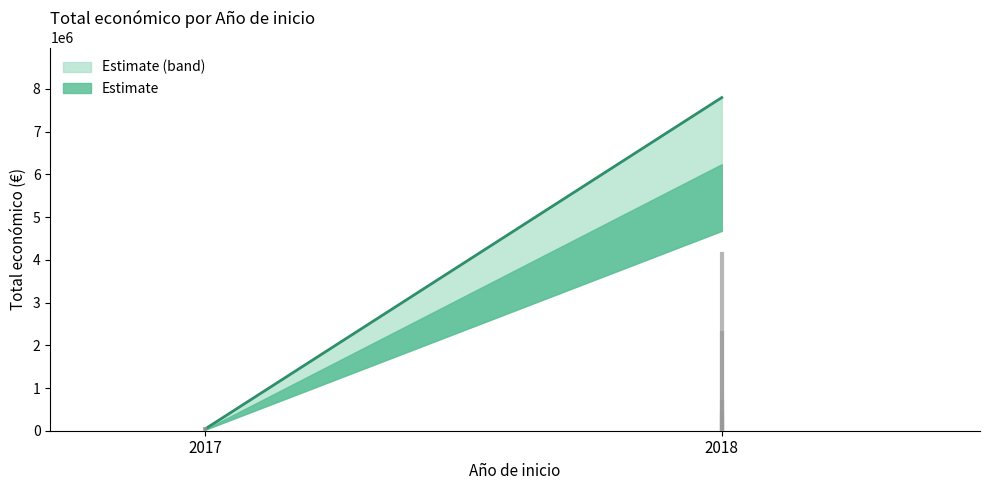

List the labels in order of value, largest first.

2018, 2018, 2018, 2018, 2018, 2017